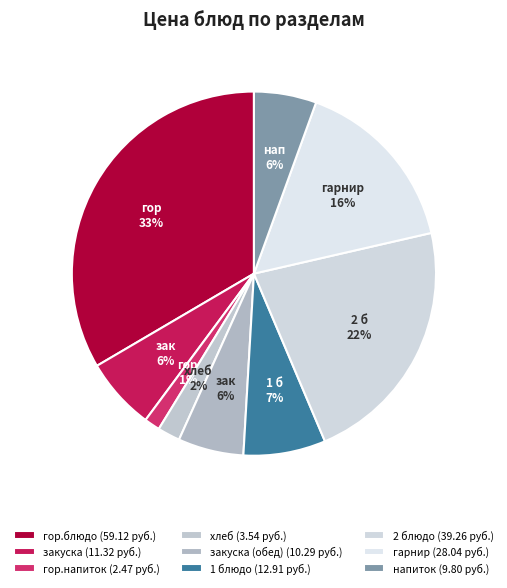

To the nearest percent, what is the difference between the largest and smallest slice percentages?

32%